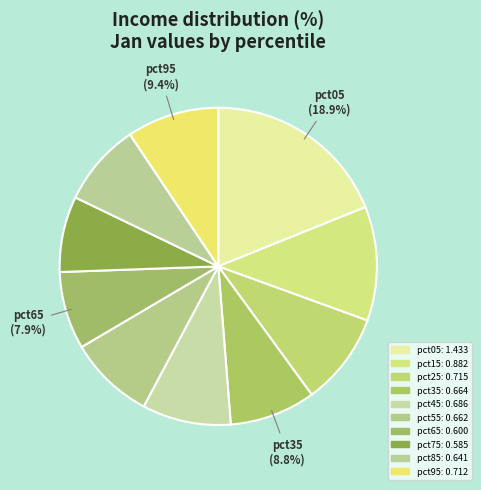

Which category has the biggest portion of the pie?

pct05